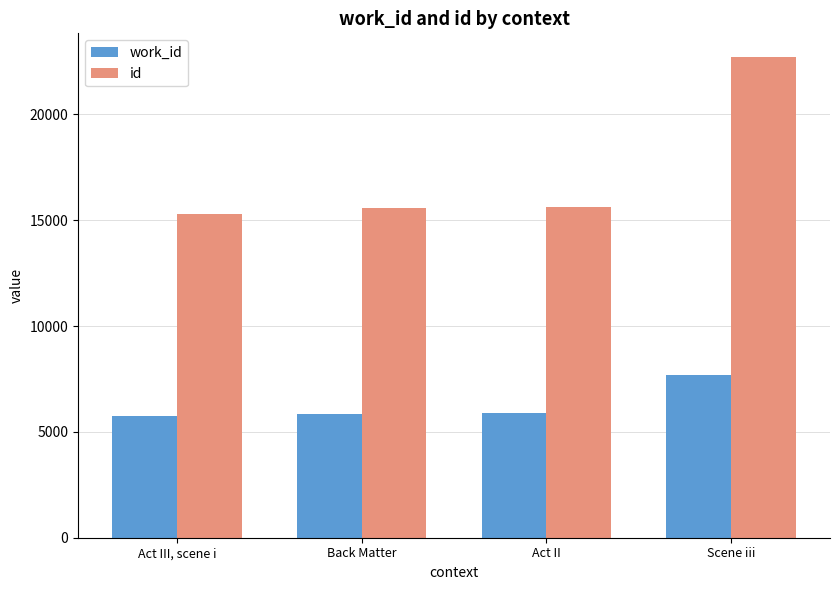

What value does the id series have at Act III, scene i?

15277